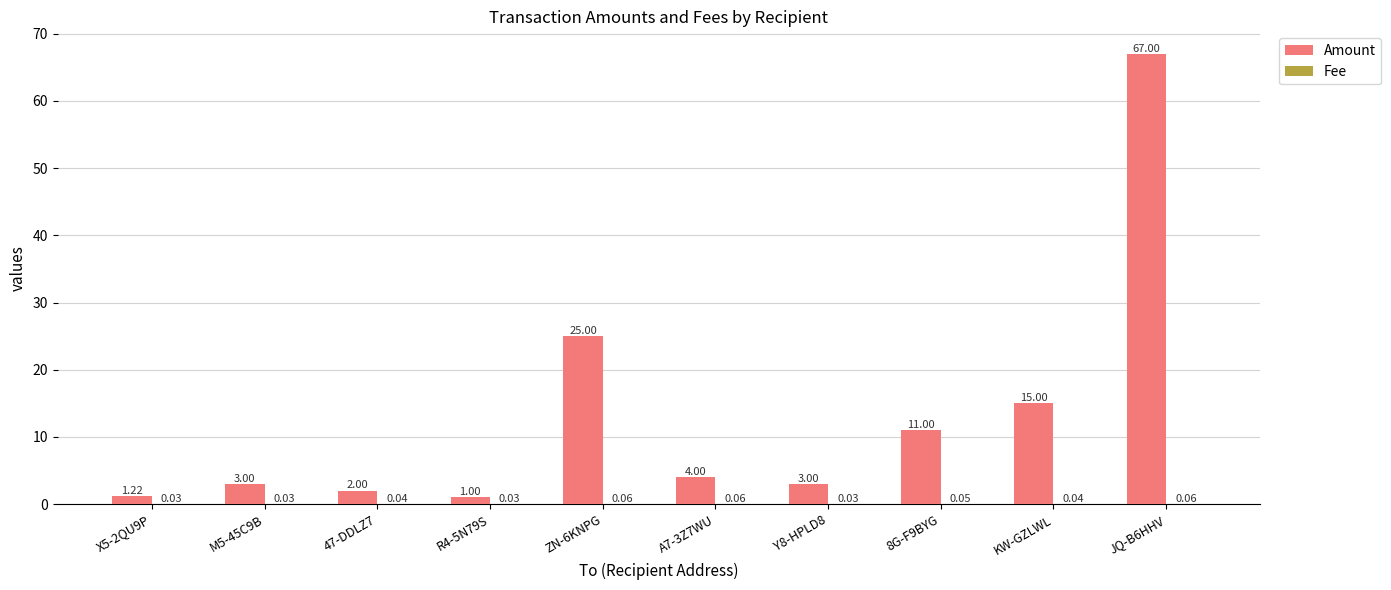

What is the average value of the Amount series?

13.2